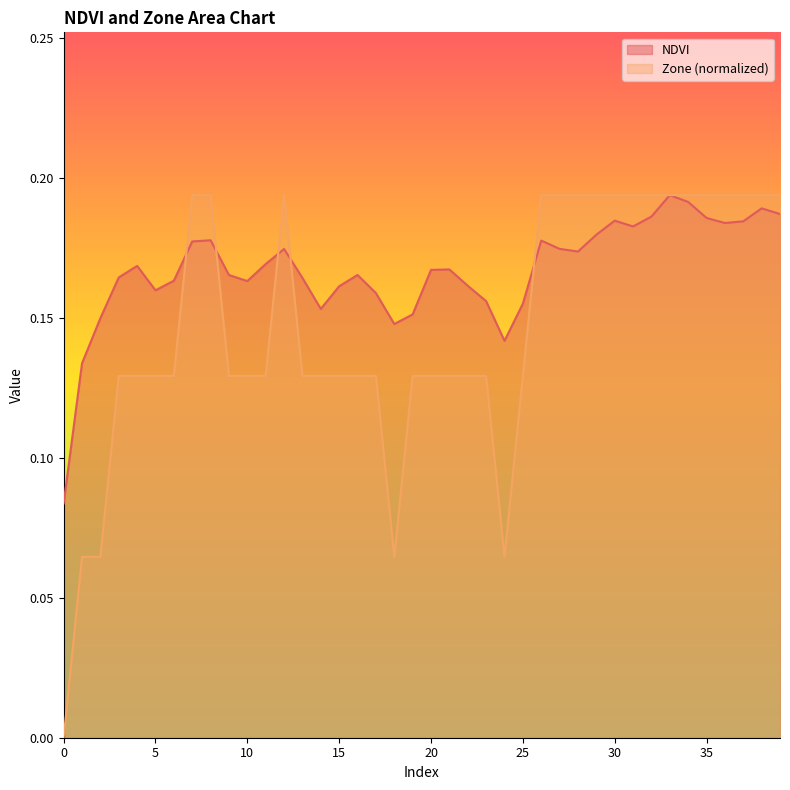

At which category is the sum across all series the highest?

33